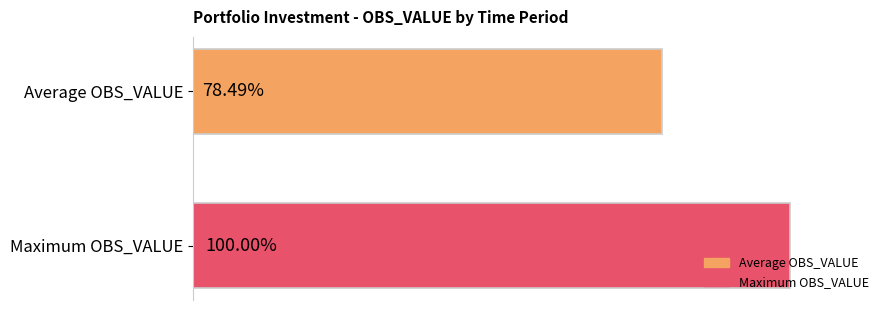

What are all the series names shown in the legend?

Average OBS_VALUE, Maximum OBS_VALUE